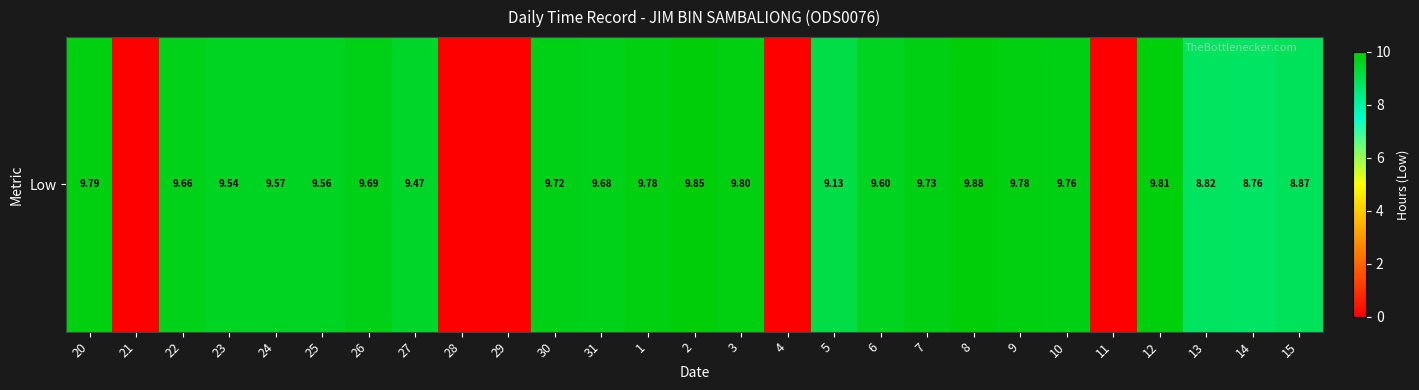

Rank the categories by value from lowest to highest.

21, 28, 29, 4, 11, 14, 13, 15, 5, 27, 23, 25, 24, 6, 22, 31, 26, 30, 7, 10, 1, 9, 20, 3, 12, 2, 8